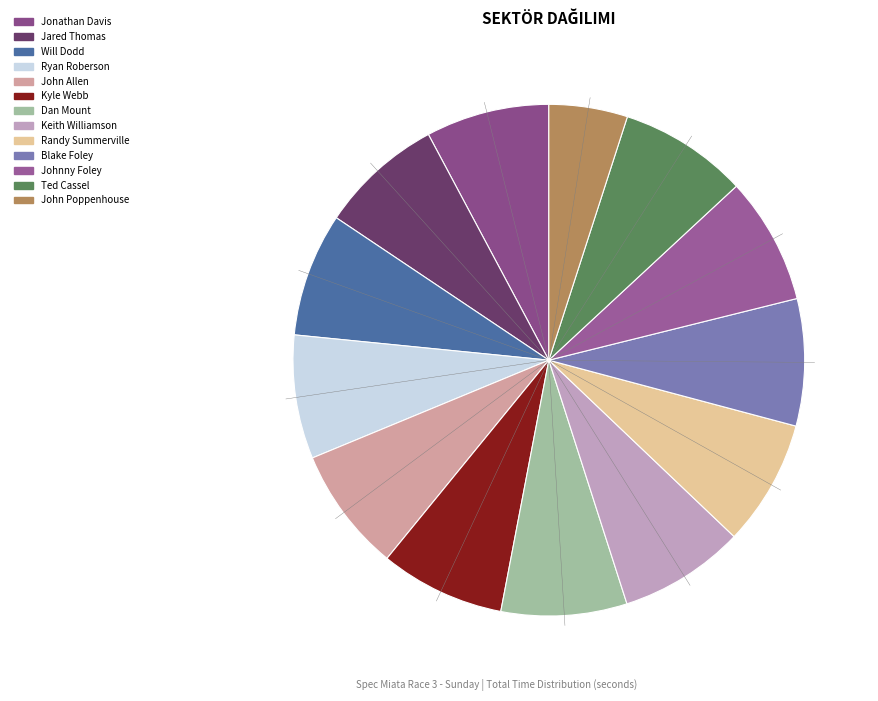

Rank the categories by value from highest to lowest.

Ted Cassel, Johnny Foley, Blake Foley, Randy Summerville, Keith Williamson, Dan Mount, Kyle Webb, John Allen, Ryan Roberson, Will Dodd, Jared Thomas, Jonathan Davis, John Poppenhouse